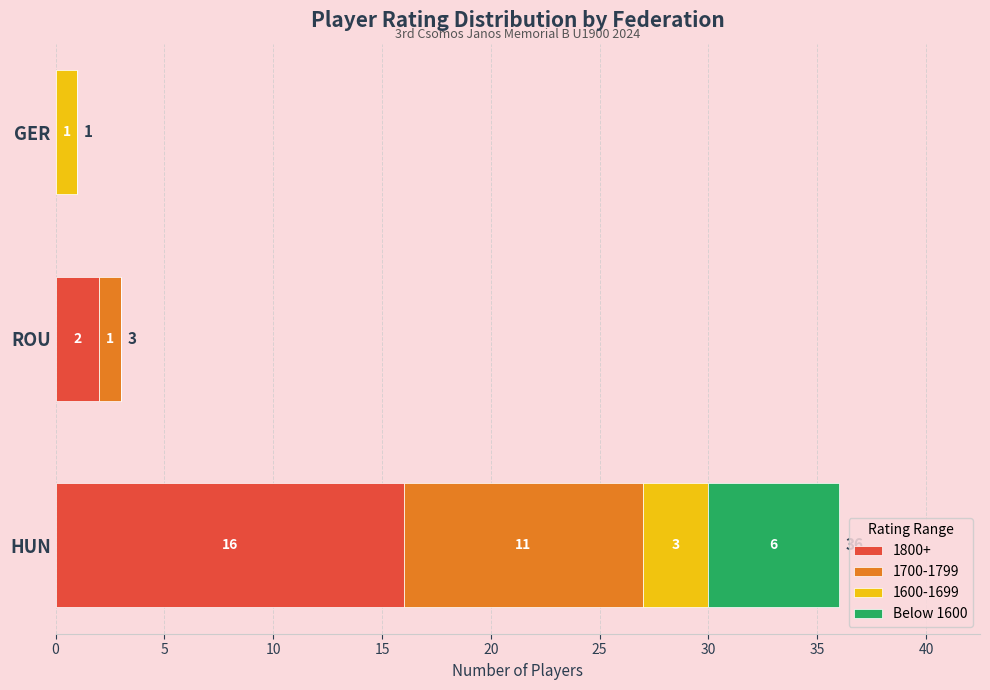

The 1800+ series shows 16 at HUN. True or false?

True